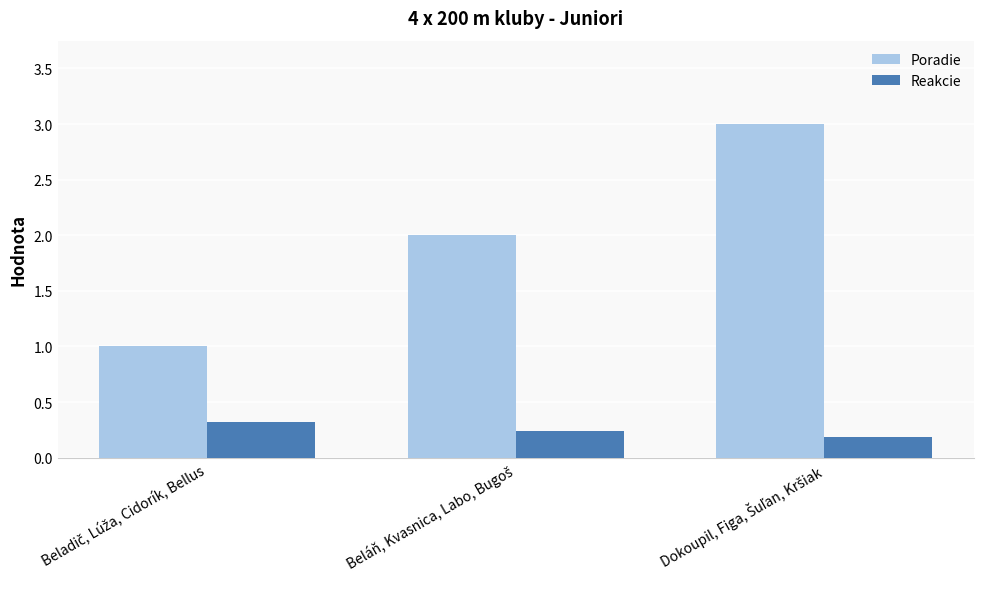

Which series has the largest range (max minus min)?

Poradie